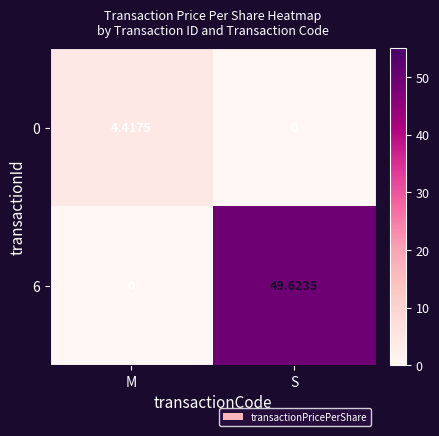

At which category is the sum across all series the highest?

S